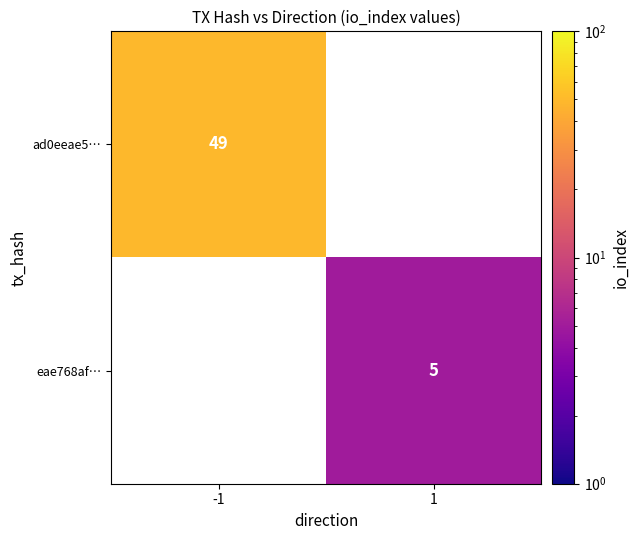

Is it true that ad0eeae5… equals 49 at -1?

True